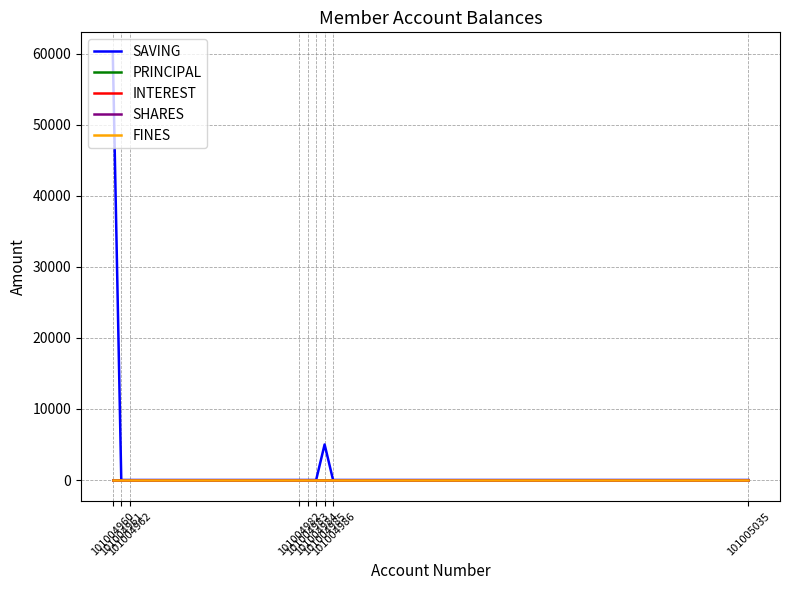

Does the chart have visible grid lines?

Yes